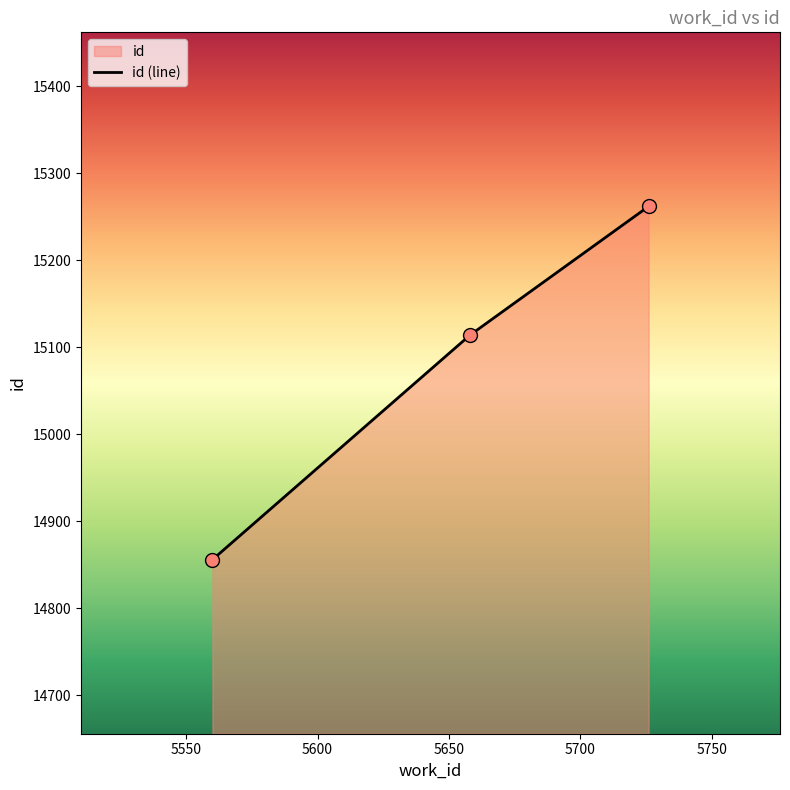

What is the maximum value shown in the chart?

15262